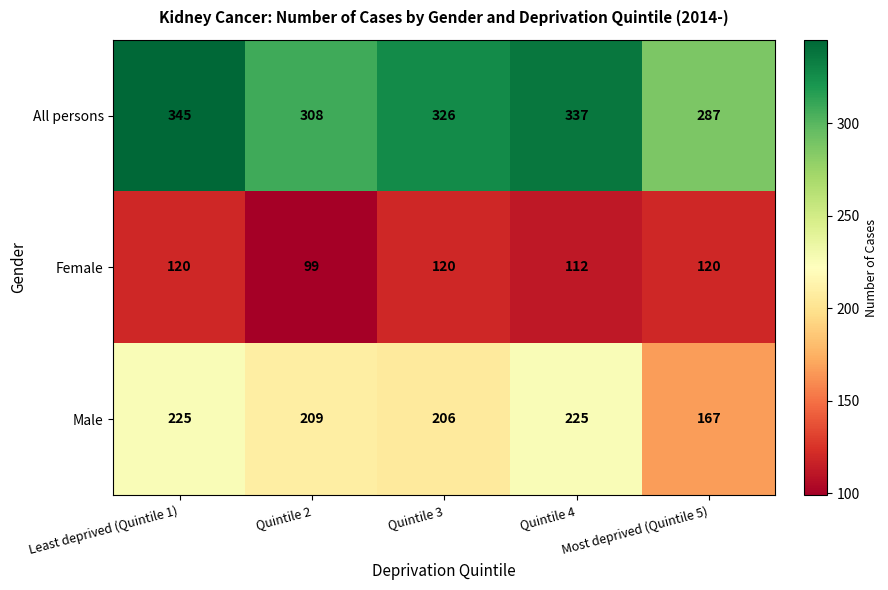

List the labels in order of All persons value, smallest first.

Most deprived (Quintile 5), Quintile 2, Quintile 3, Quintile 4, Least deprived (Quintile 1)